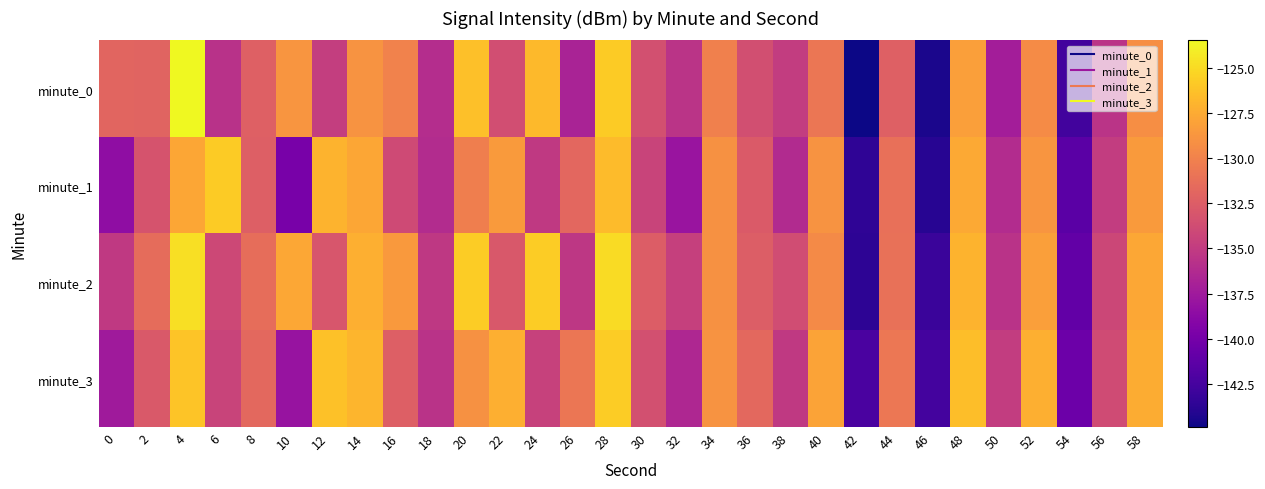

Rank the series at 6 from highest to lowest value.

minute_1, minute_2, minute_3, minute_0